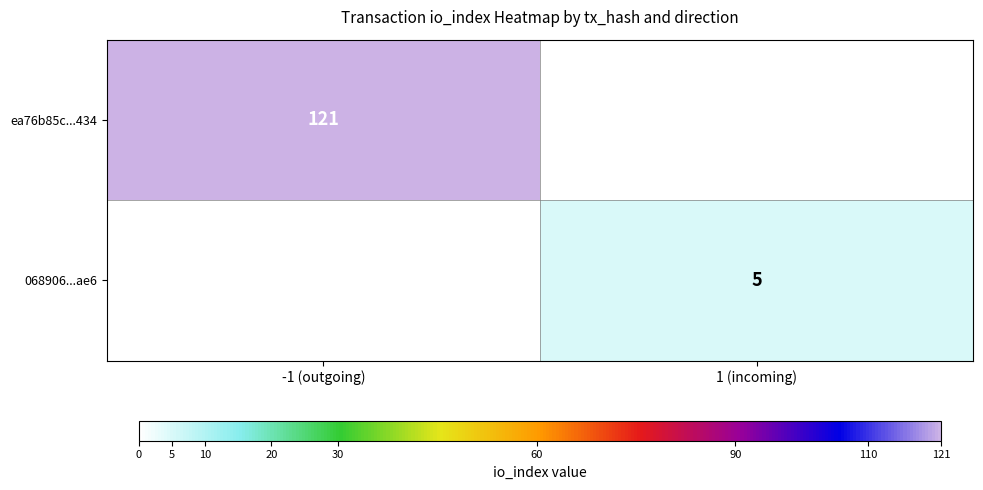

Is it true that 068906...ae6 equals 5 at 1 (incoming)?

True